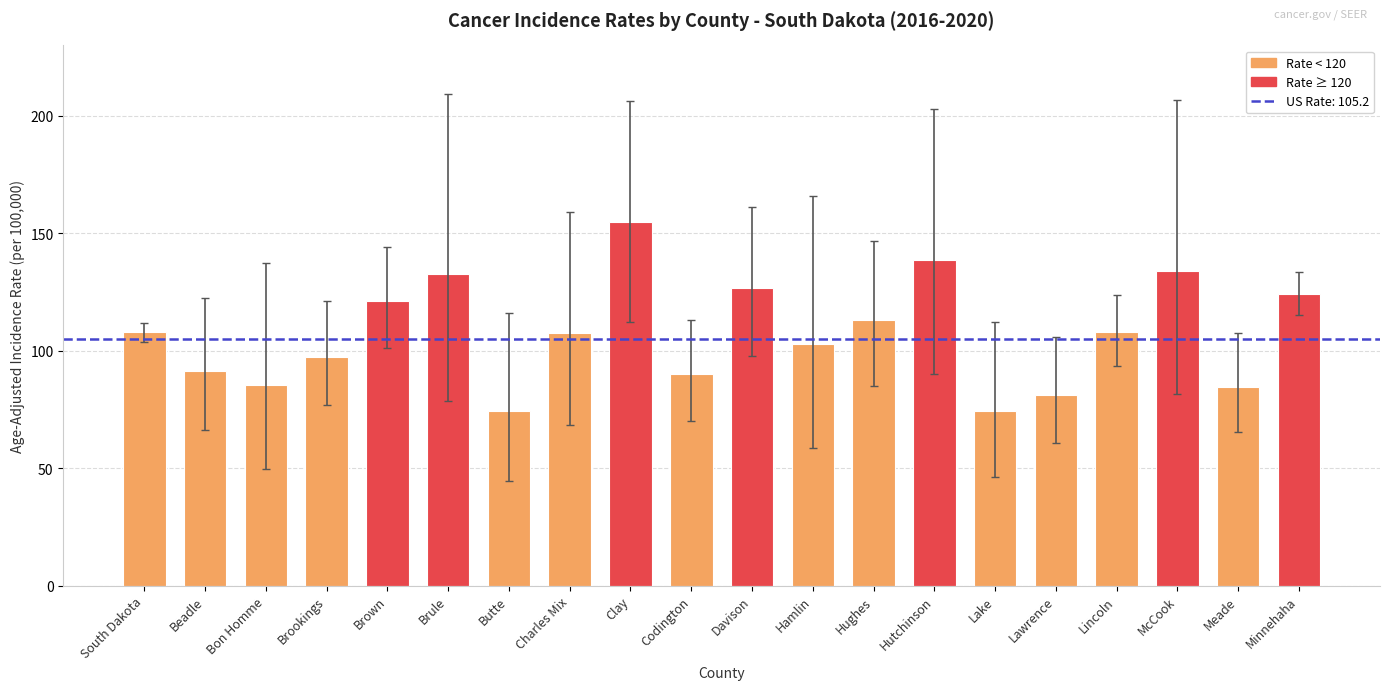

The chart shows a value of 200.7 at Hughes. True or false?

False